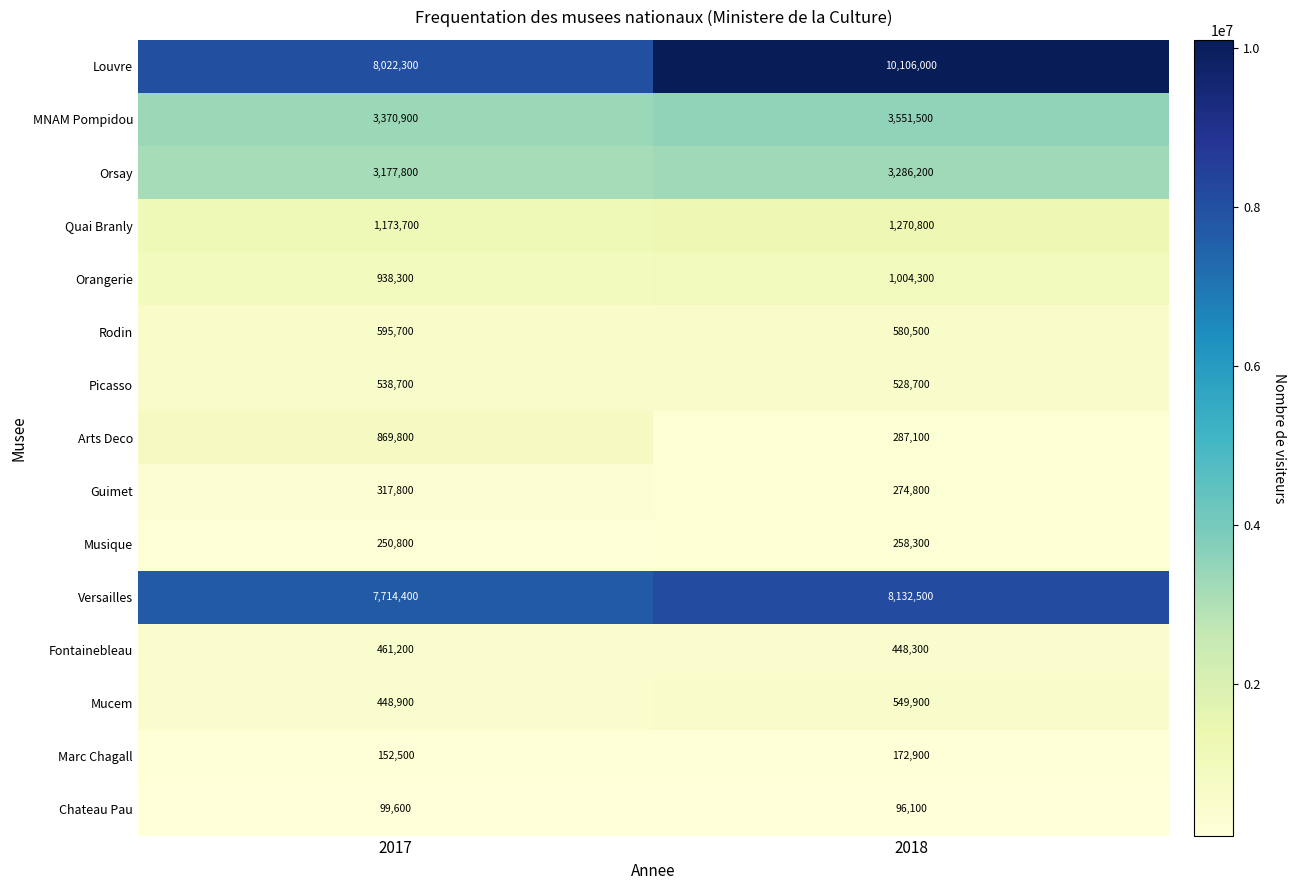

What is the approximate value of Picasso at 2017, to the nearest 50?

538700